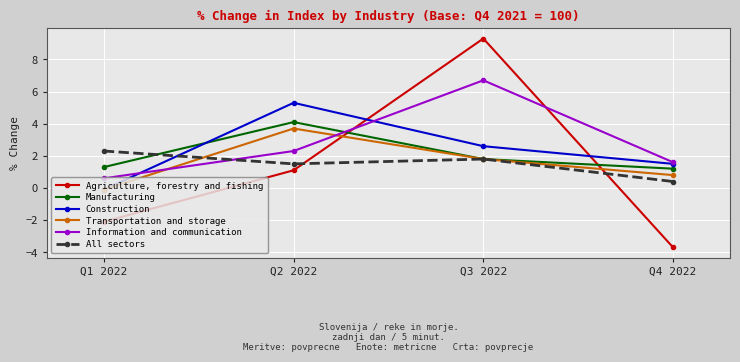

How many data points does each series have?

4